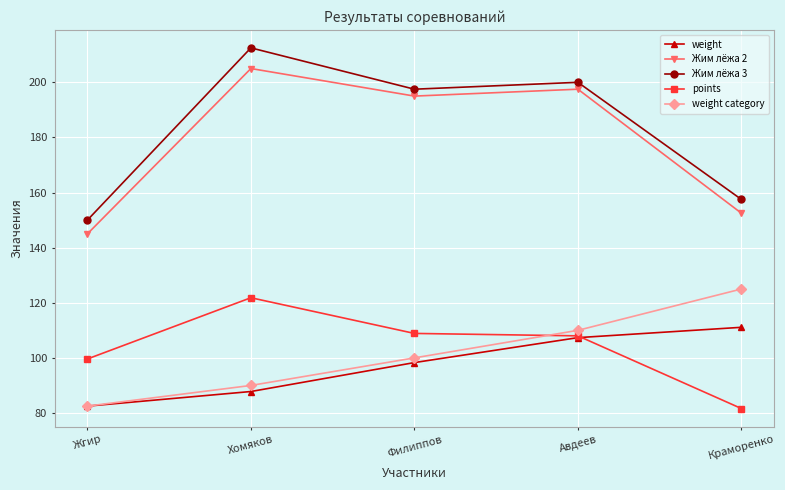

Is the value of points at Жгир greater than the value of weight at Жгир?

Yes